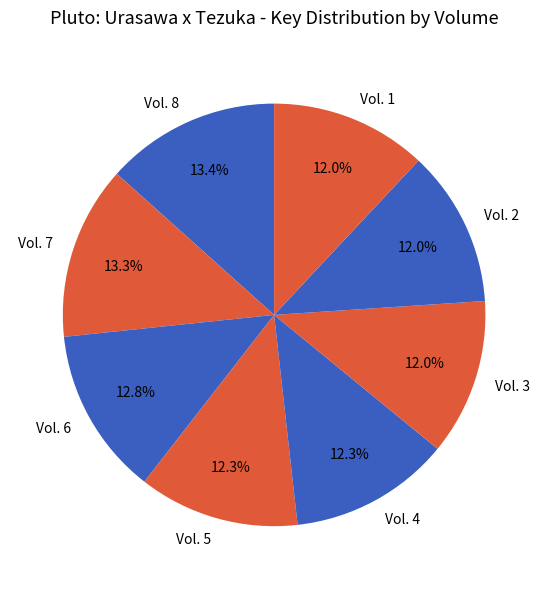

Approximately how many times larger is the value at Vol. 4 compared to Vol. 6?

1.0